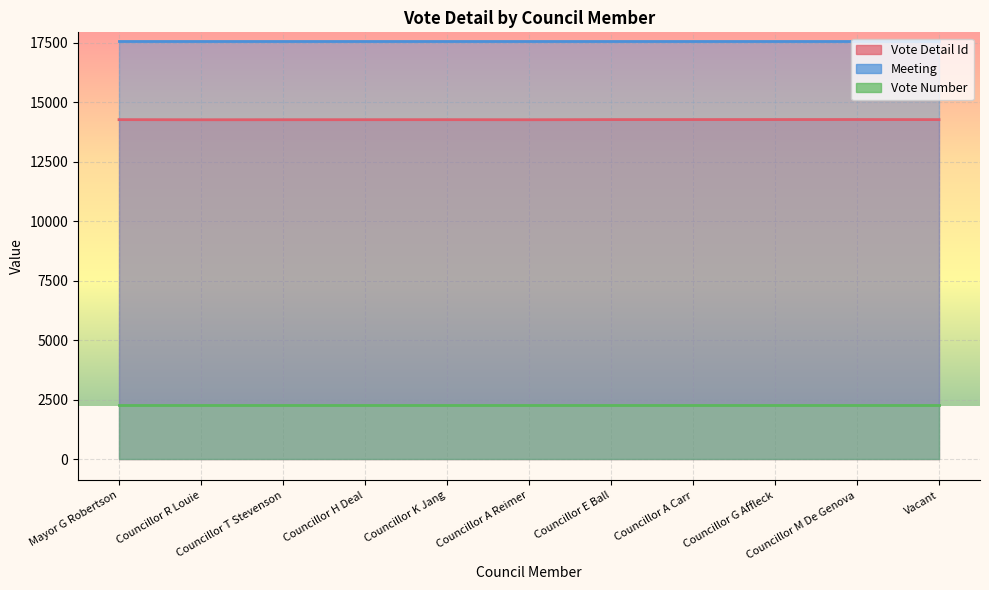

True or false: Meeting has more than 1 interior local peaks.

False